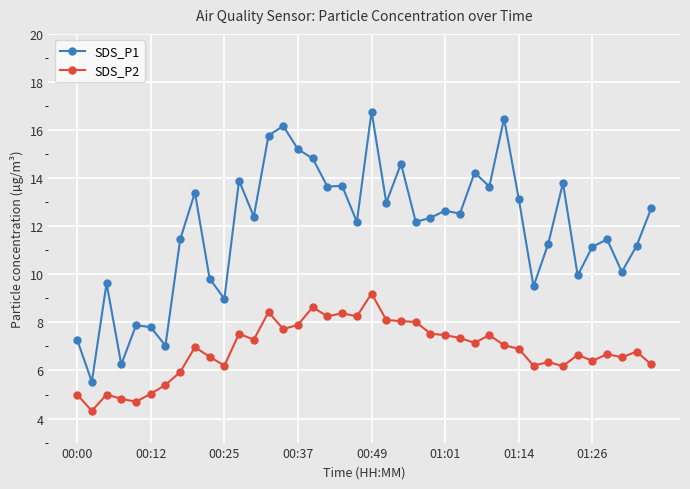

What is the difference between the maximum and minimum values in the SDS_P1 series?

11.2